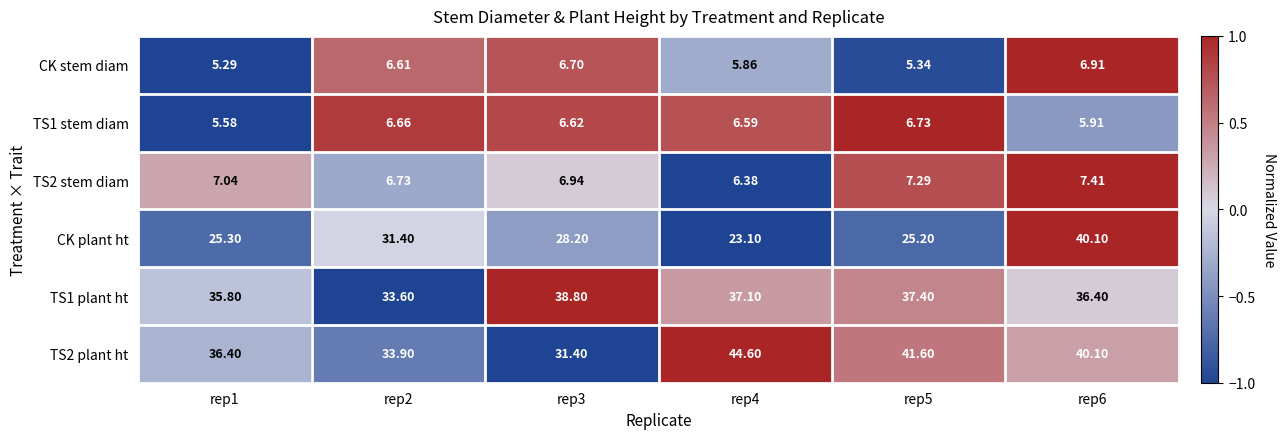

Is the value of TS1 stem diam at rep4 greater than the value of TS2 stem diam at rep2?

No